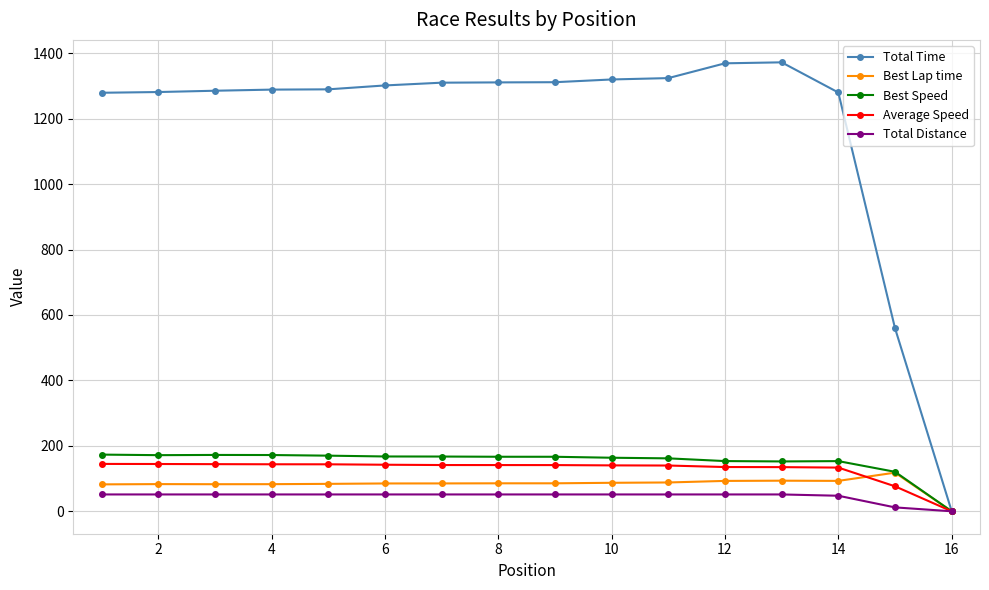

Which series has the largest total across all categories?

Total Time